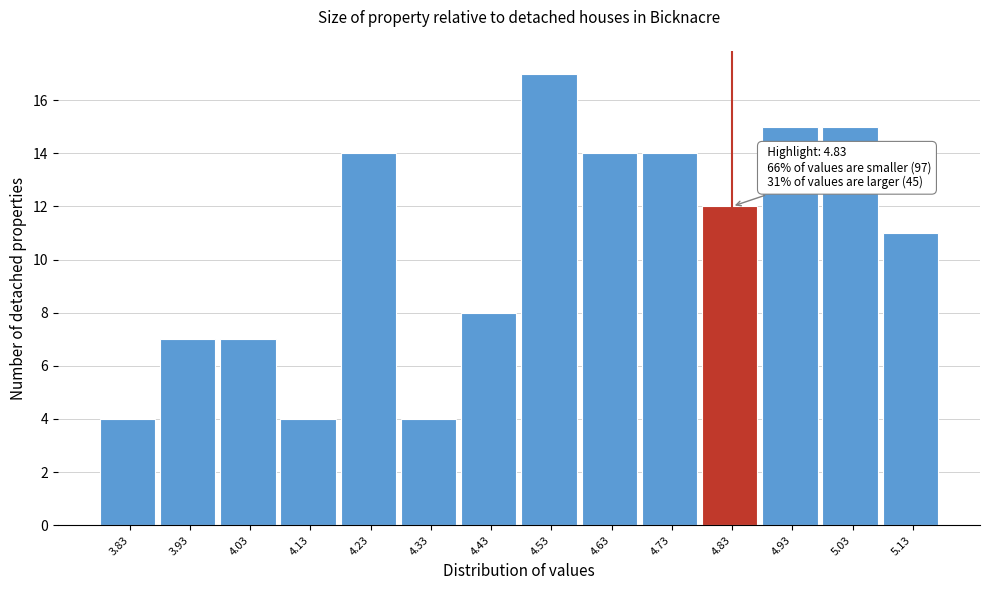

Over which range of the x-axis is the bar tallest?

4.48 to 4.58